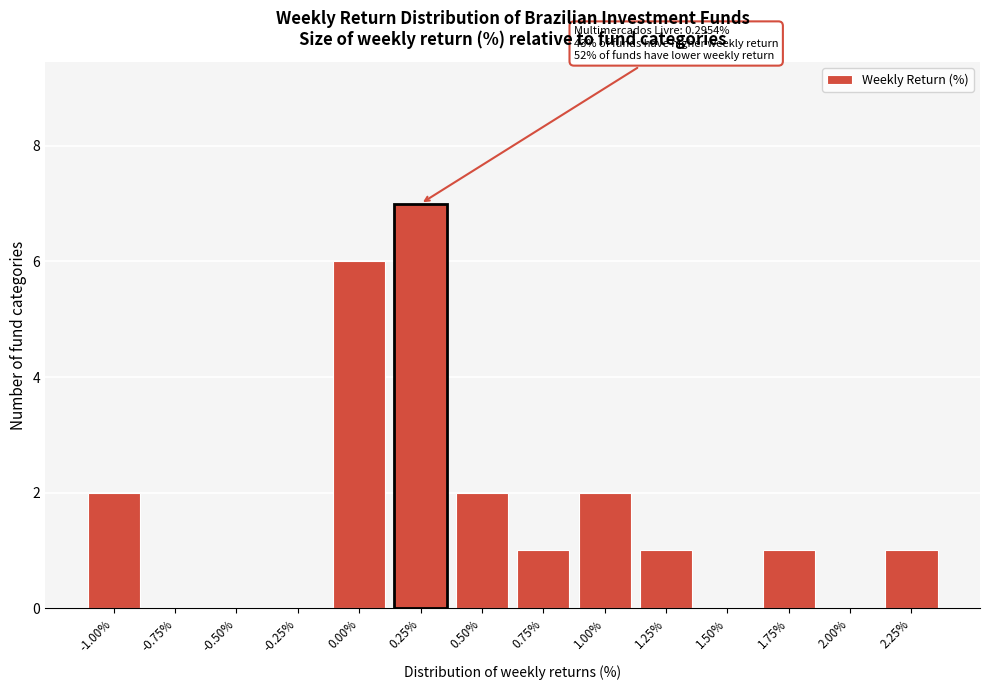

Reading left to right, list all the values displayed in this chart.

-1.00%=2	-0.75%=0	-0.50%=0	-0.25%=0	0.00%=6	0.25%=7	0.50%=2	0.75%=1	1.00%=2	1.25%=1	1.50%=0	1.75%=1	2.00%=0	2.25%=1